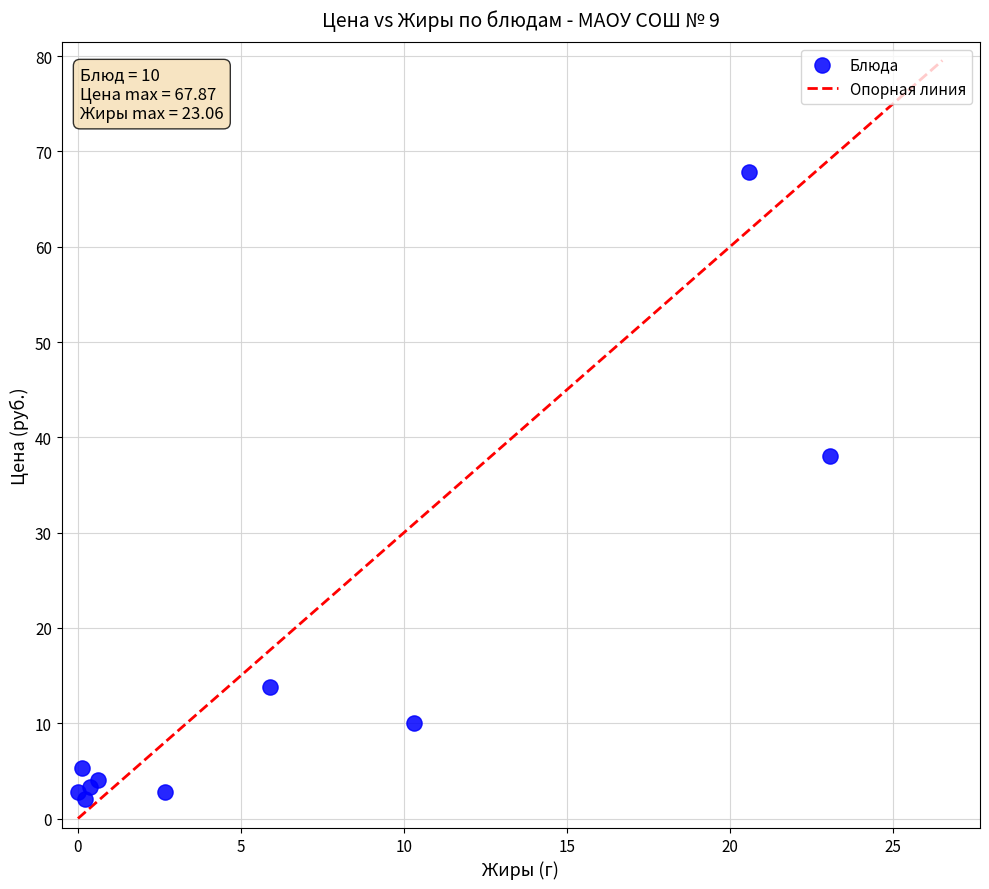

What Y value in the scatter plot is closest to 34?

38.1